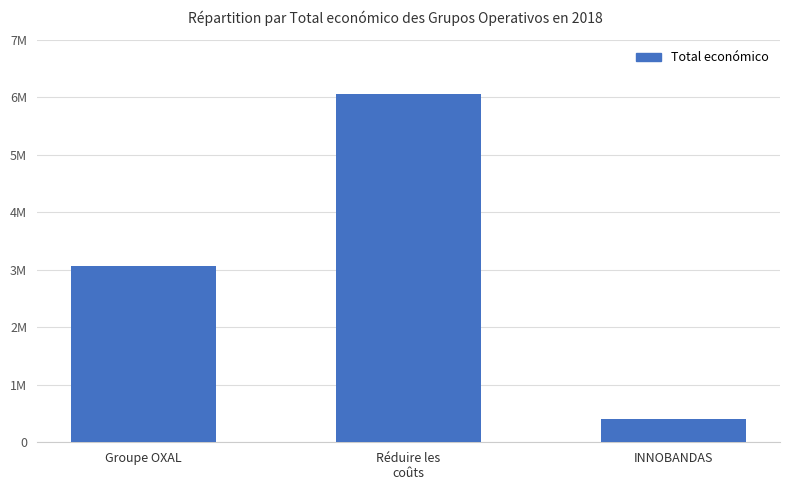

Reading right to left, what are all the values shown in this chart?

413450	6062169	3062871